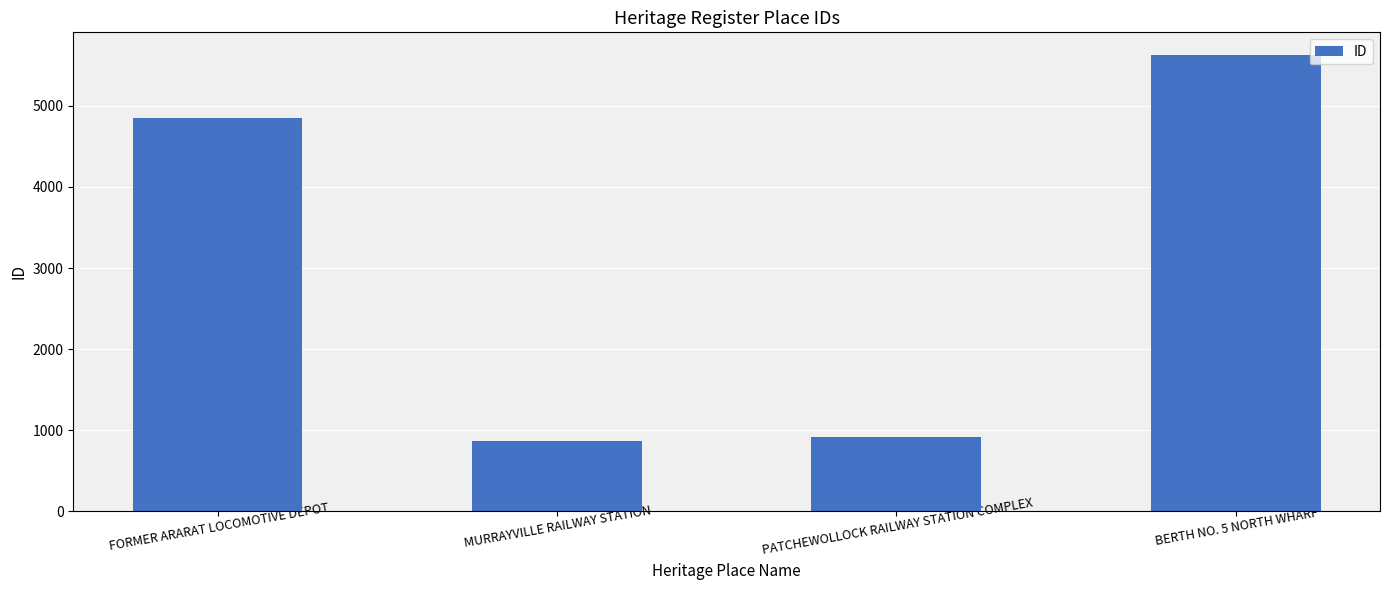

Approximately how many times larger is the value at PATCHEWOLLOCK RAILWAY STATION COMPLEX compared to BERTH NO. 5 NORTH WHARF?

0.2